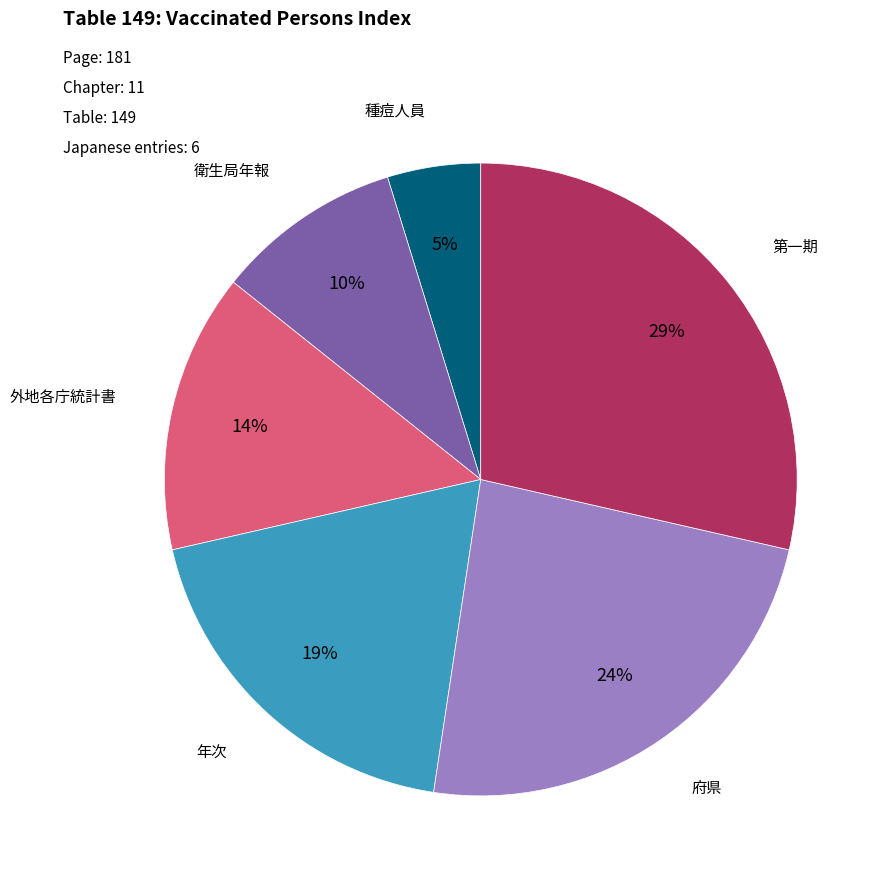

To the nearest percent, what is the average slice percentage?

17%